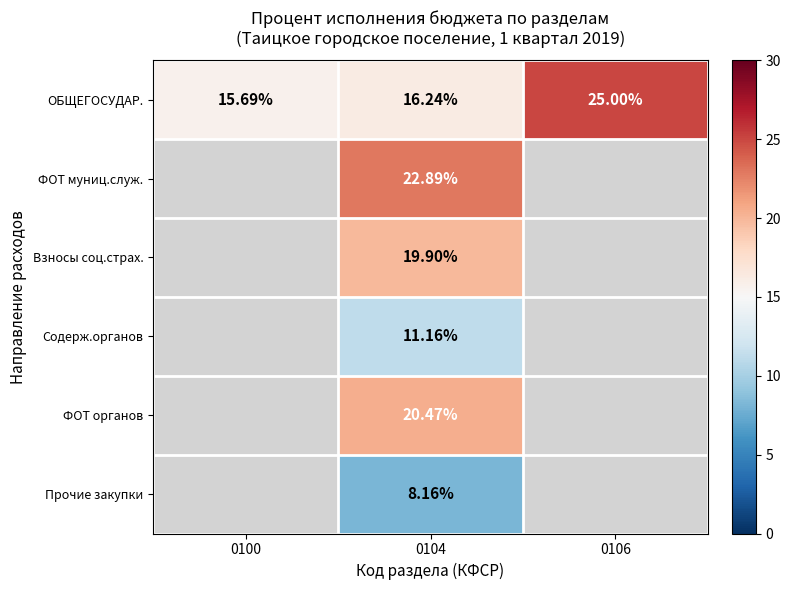

How many values in the ОБЩЕГОСУДАР. series are below 16?

1